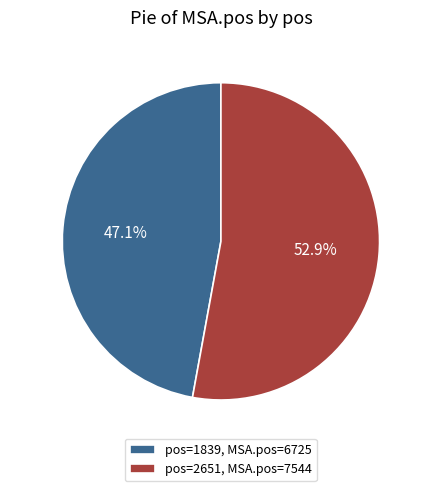

How many slices are in this pie chart?

2